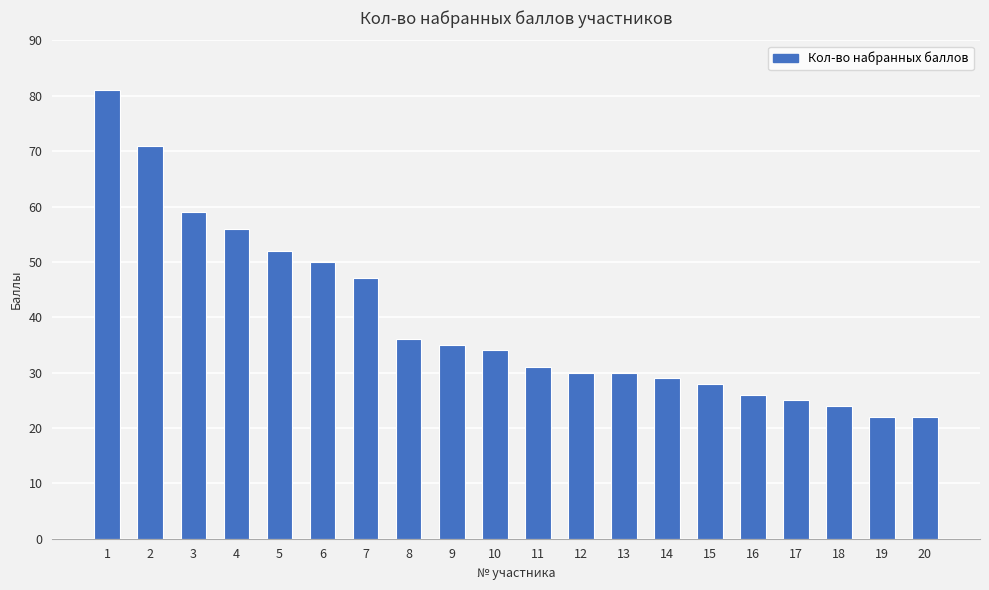

Reading left to right, extract all data points from this chart.

1=81	2=71	3=59	4=56	5=52	6=50	7=47	8=36	9=35	10=34	11=31	12=30	13=30	14=29	15=28	16=26	17=25	18=24	19=22	20=22